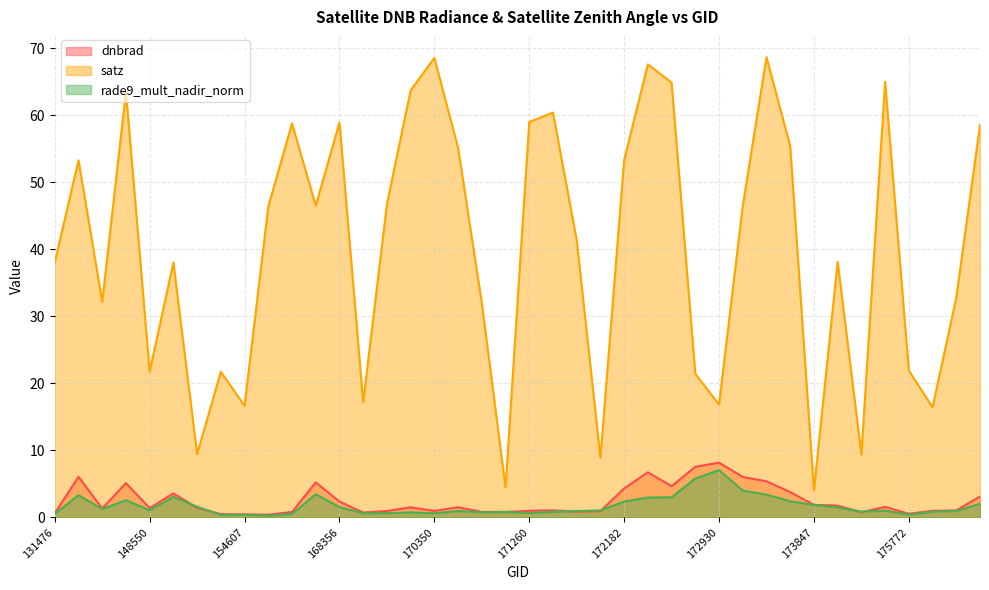

True or false: satz and rade9_mult_nadir_norm cross at least once.

False